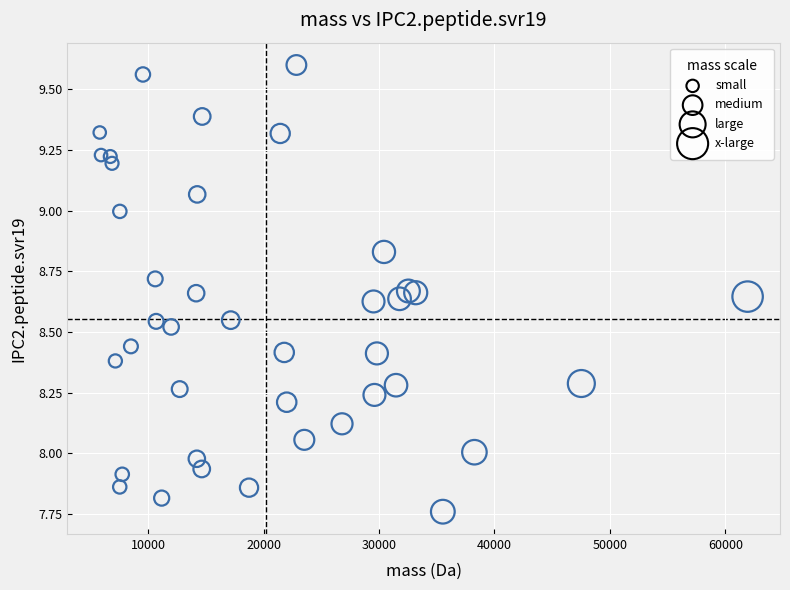

What is the range of X values (max minus min)?

56132.9